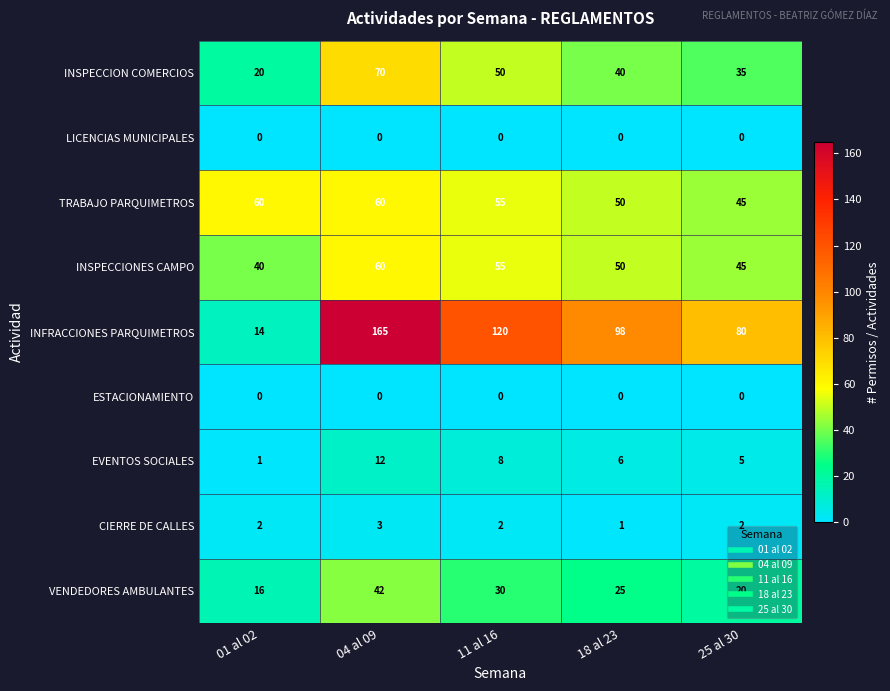

List the labels in order of EVENTOS SOCIALES value, smallest first.

01 al 02, 25 al 30, 18 al 23, 11 al 16, 04 al 09